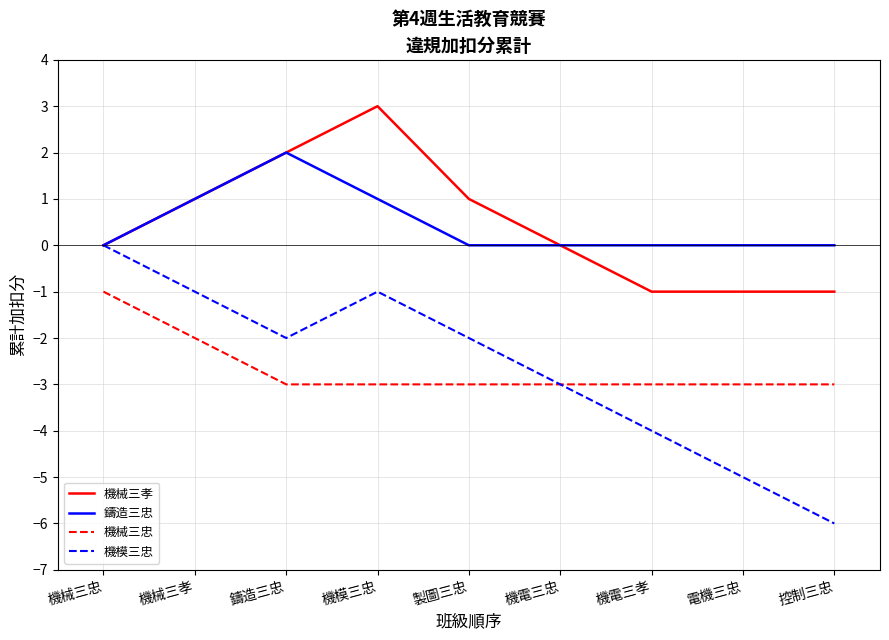

What position from the right is 機電三孝?

3